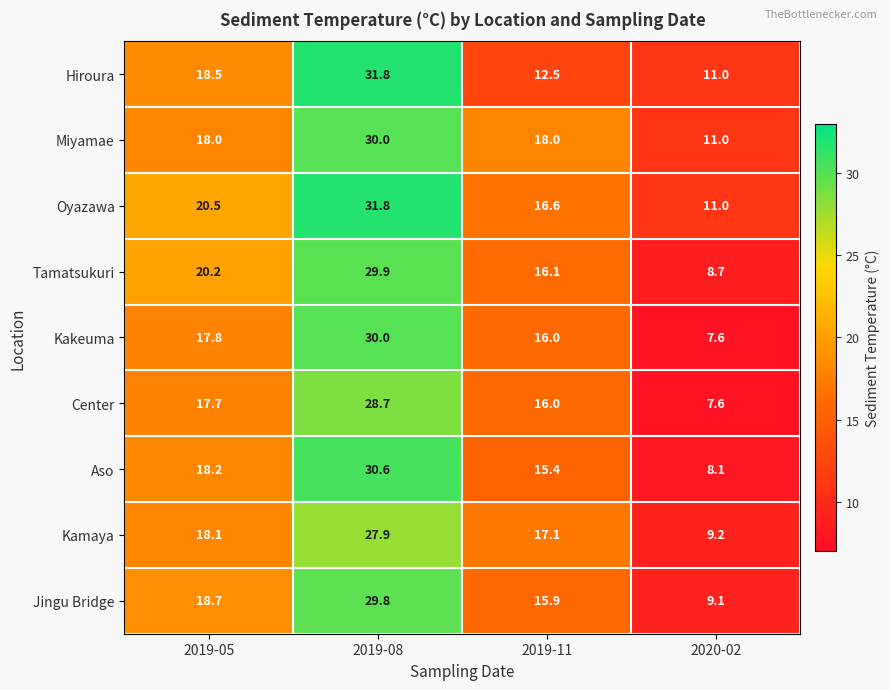

Rank the categories by Kamaya value from lowest to highest.

2020-02, 2019-11, 2019-05, 2019-08